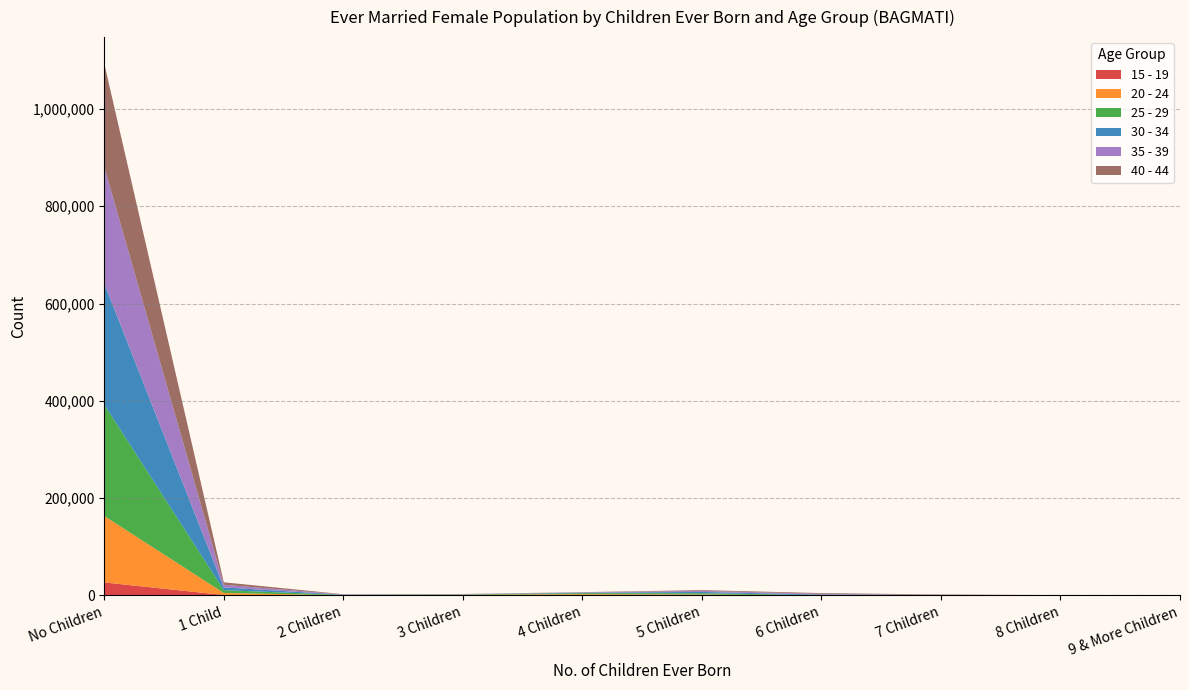

At which category is the sum across all series the highest?

No Children